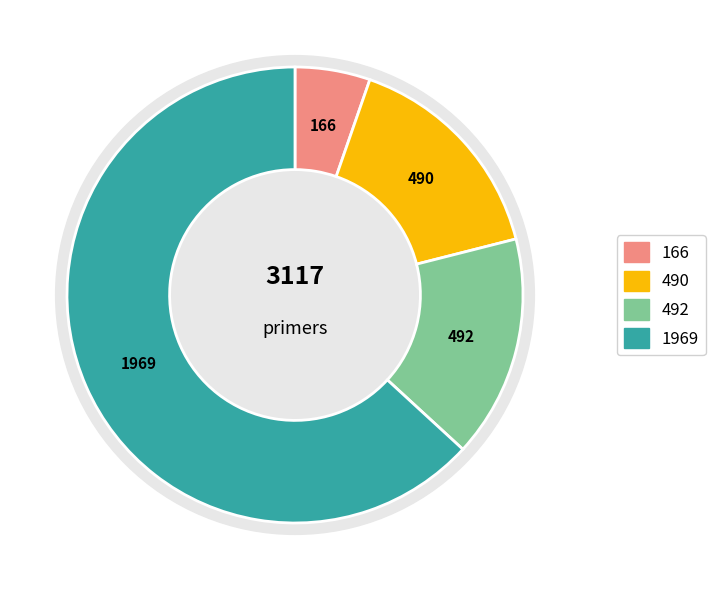

Between 490 and 166, which is larger?

490